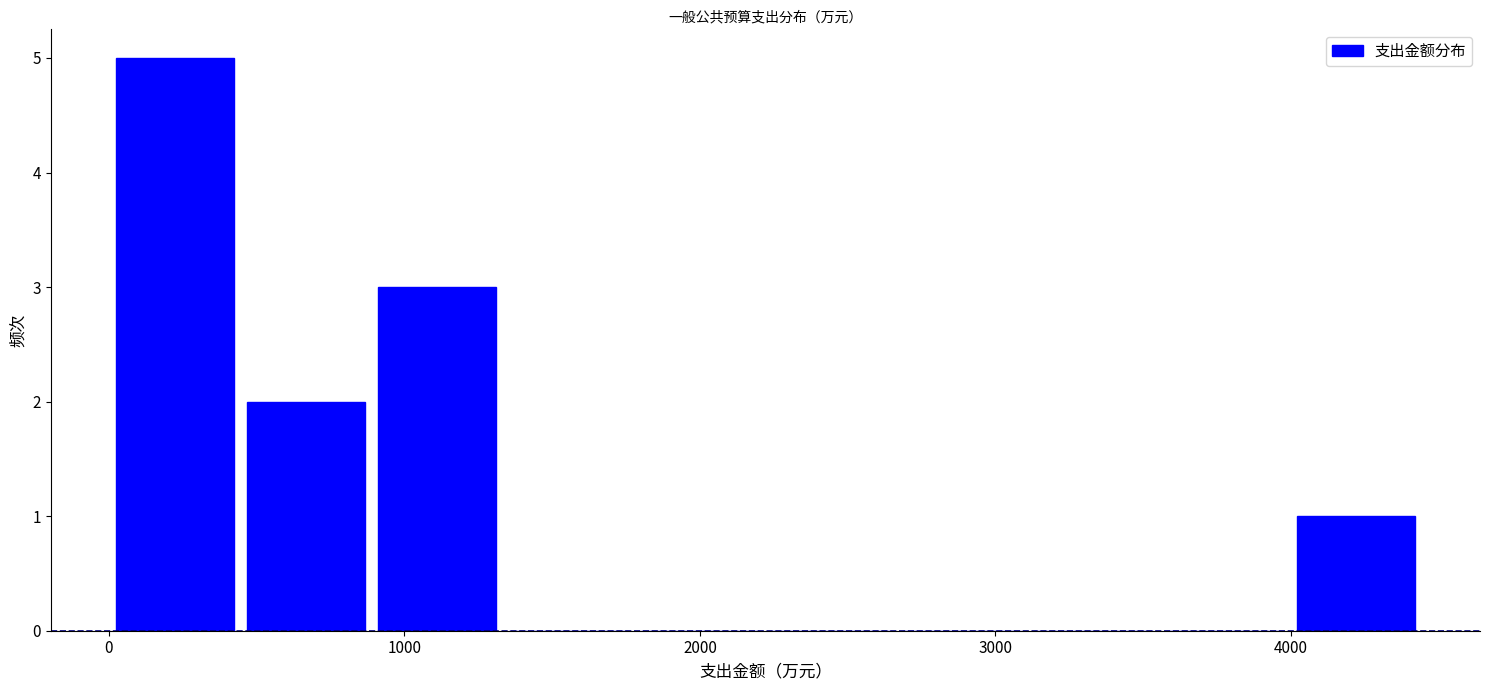

Reading left to right, transcribe this chart: for each bar, give the range it covers on the x-axis and its height. Neither the bar edges nor the heights are printed on the chart, so give them approximately, as read against the axes.

0 to 400: 5
400 to 900: 2
900 to 1300: 3
1300 to 1800: 0
1800 to 2200: 0
2200 to 2700: 0
2700 to 3100: 0
3100 to 3600: 0
3600 to 4000: 0
4000 to 4400: 1